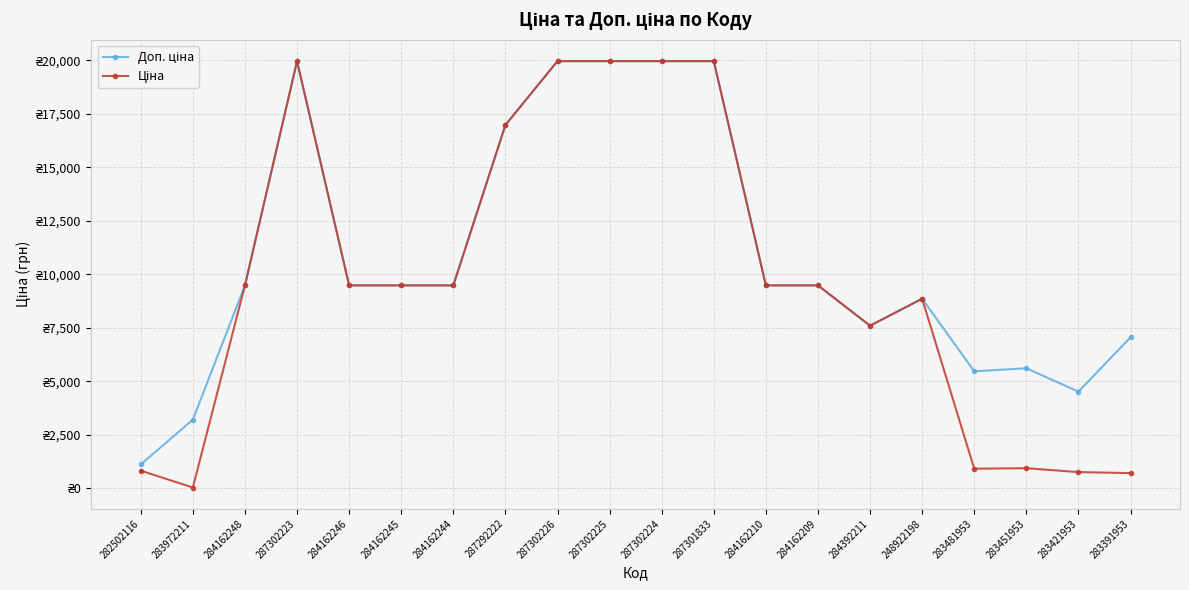

Does the chart have visible grid lines?

Yes